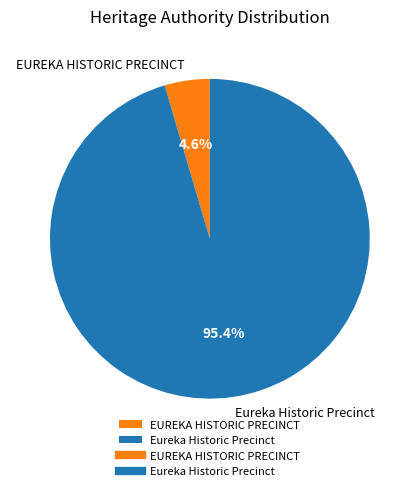

Which has a higher value, EUREKA HISTORIC PRECINCT or Eureka Historic Precinct?

Eureka Historic Precinct